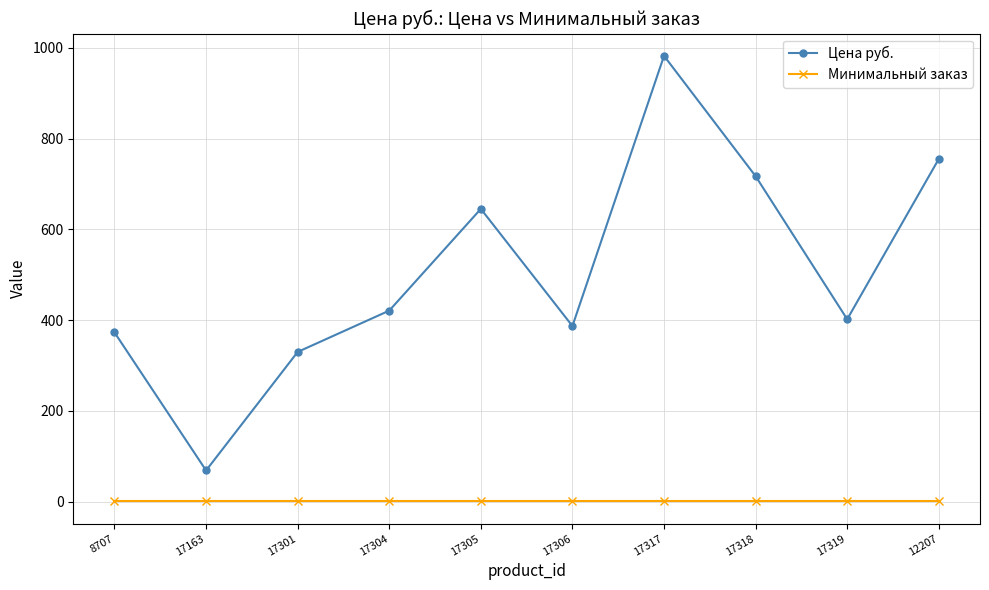

What is the difference between the maximum and minimum values in the Цена руб. series?

913